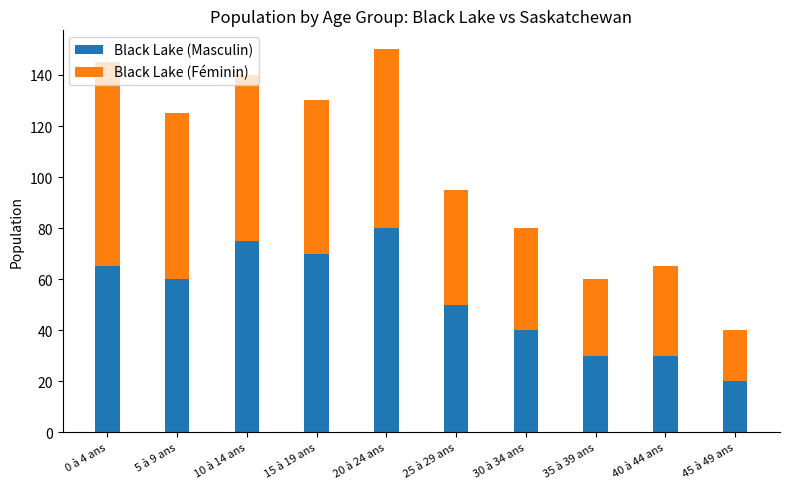

What is the sum of all Black Lake (Masculin) values?

520